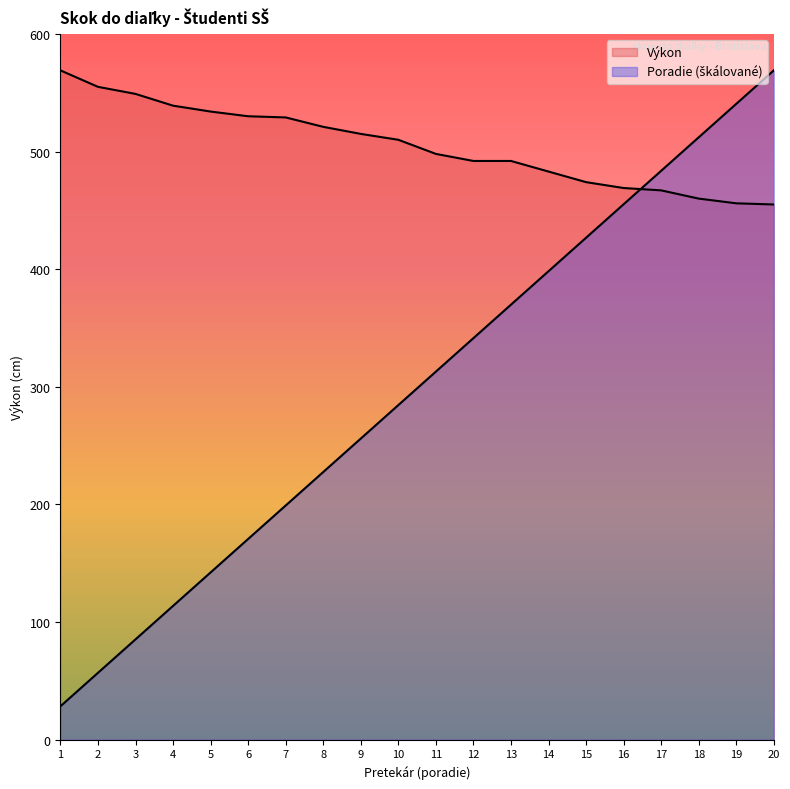

Rank the series by their maximum value, from highest to lowest.

Výkon, Poradie